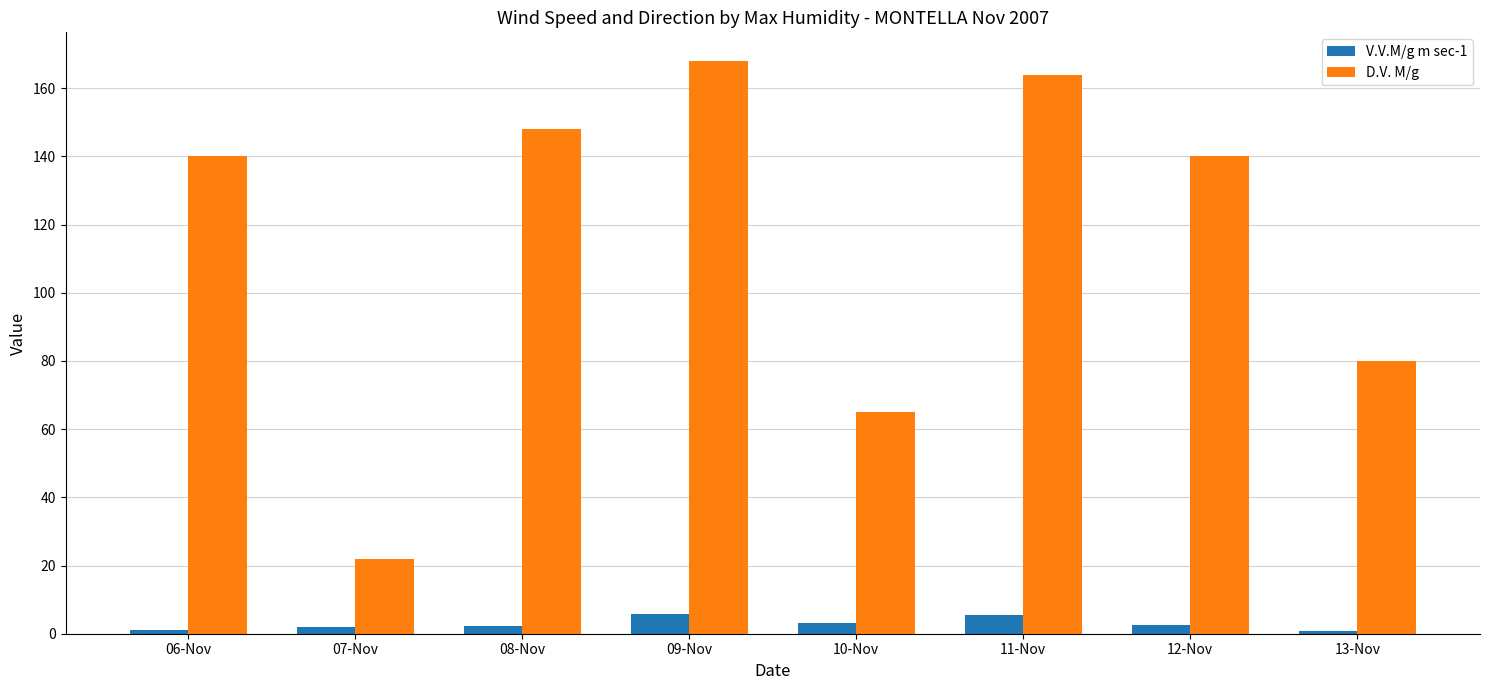

Rank the series at 11-Nov from lowest to highest value.

V.V.M/g m sec-1, D.V. M/g